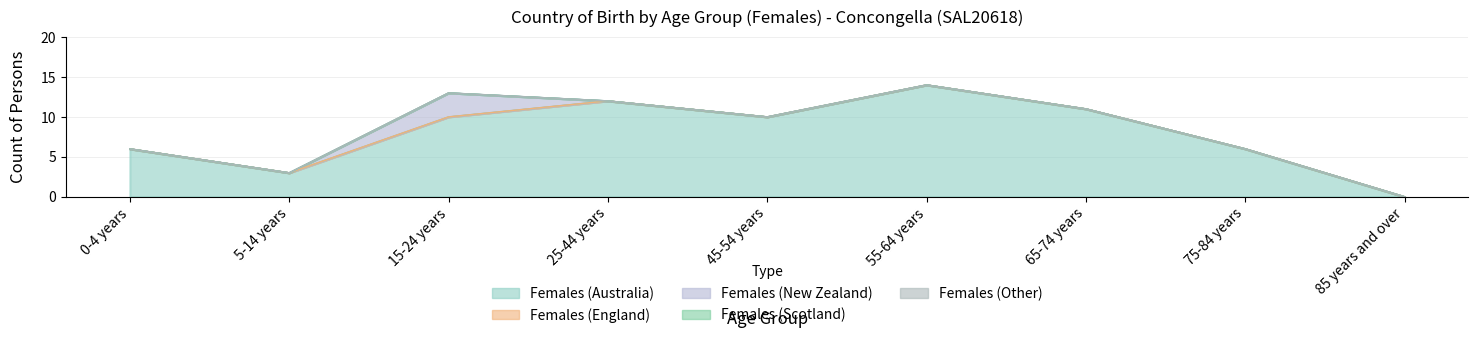

True or false: Females (Scotland) and Females (Other) cross at least once.

False